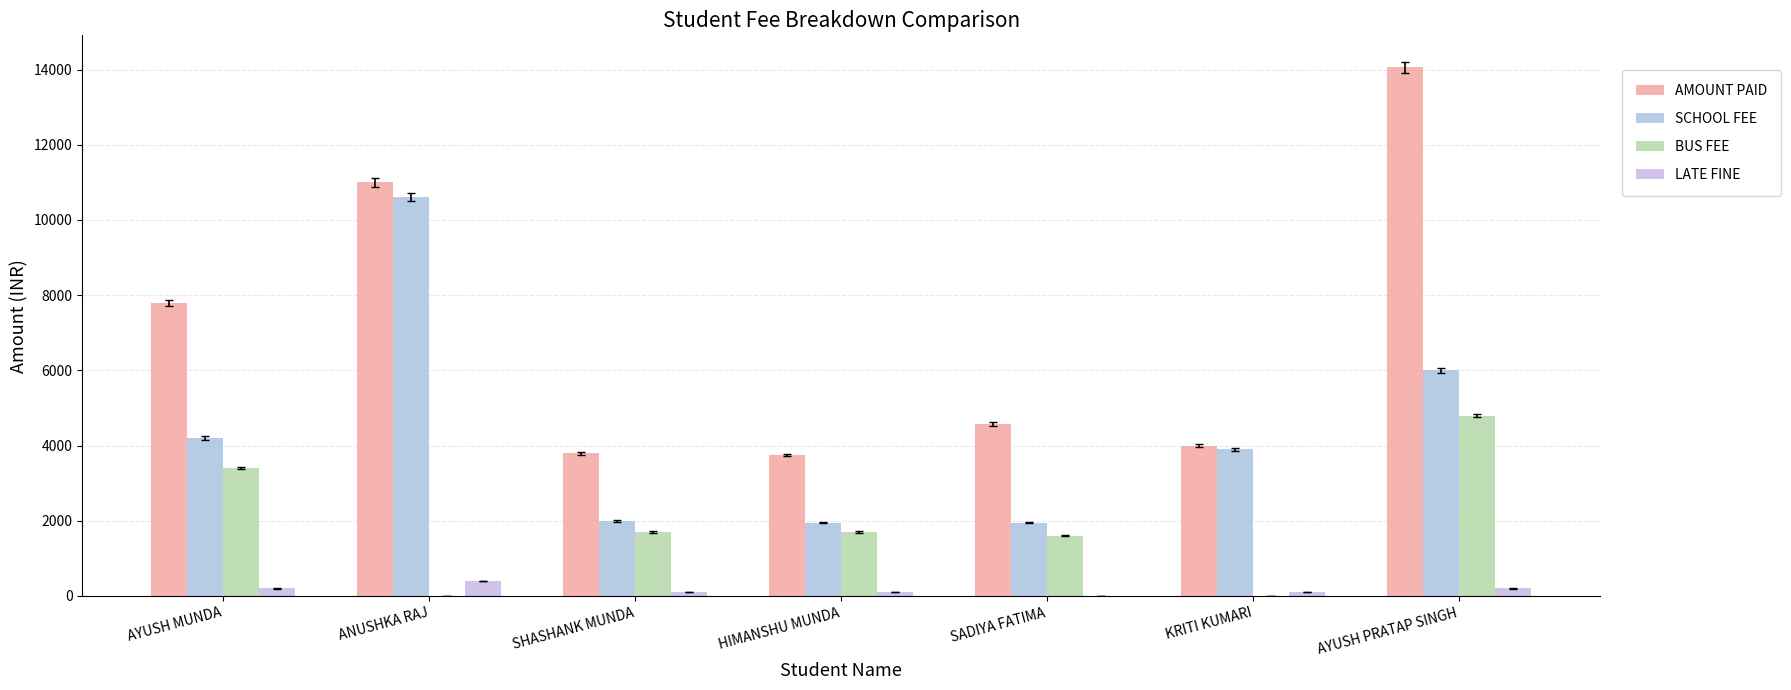

Count the number of categories in the chart.

7